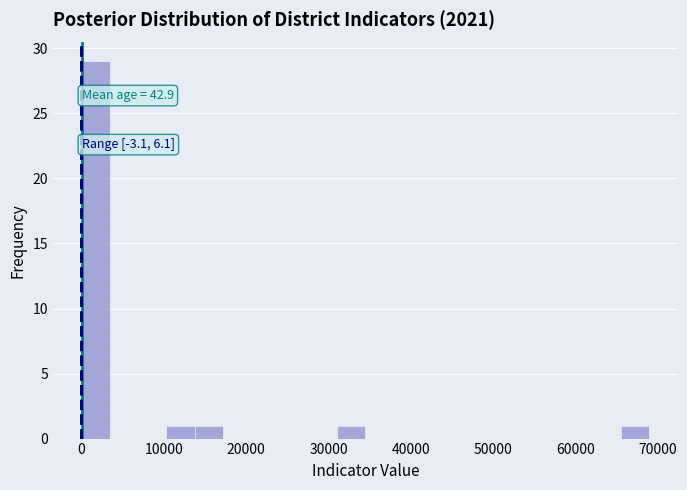

Around what value on the x-axis is the tallest bar? Give the approximate position of its centre, as read against the axis.

2000